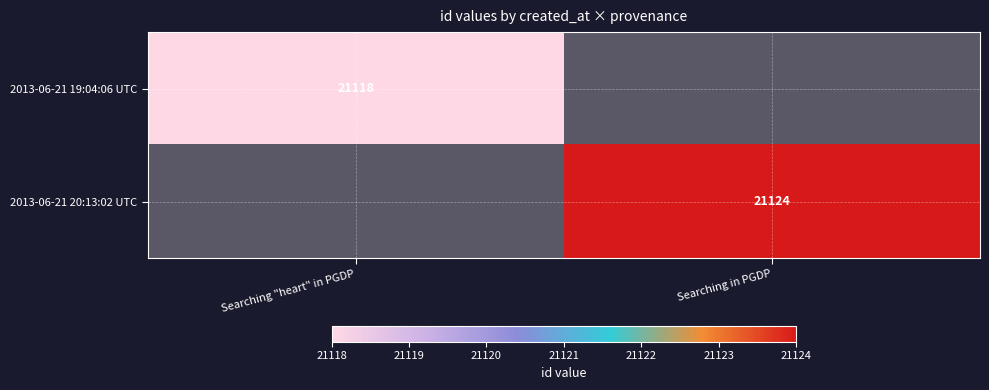

The value of 2013-06-21 20:13:02 UTC at Searching in PGDP is 21124. True or false?

True